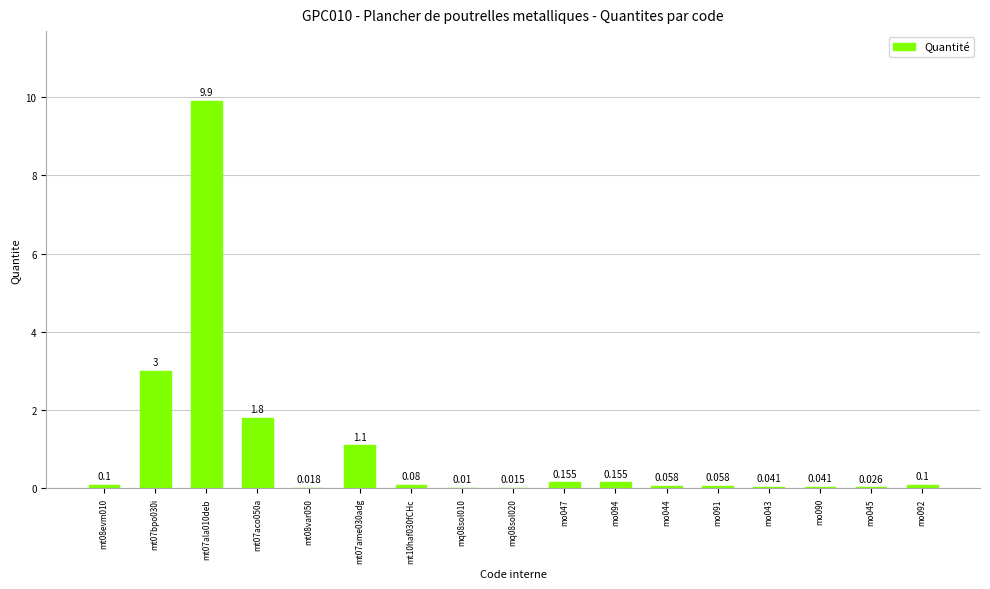

The value at mt10haf030fCHc is 0.0. True or false?

False